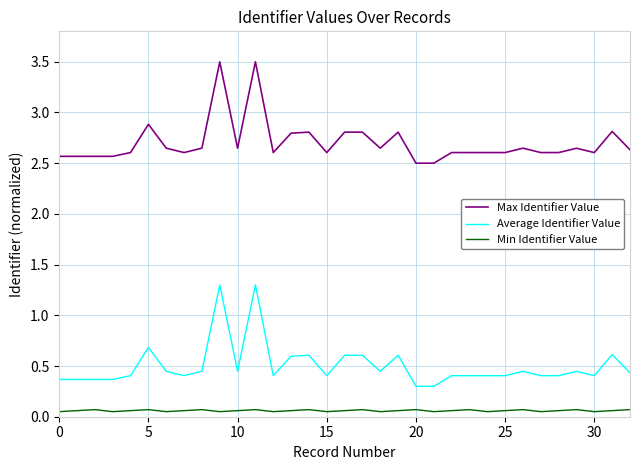

List the series in order of their peak value, lowest first.

Min Identifier Value, Average Identifier Value, Max Identifier Value